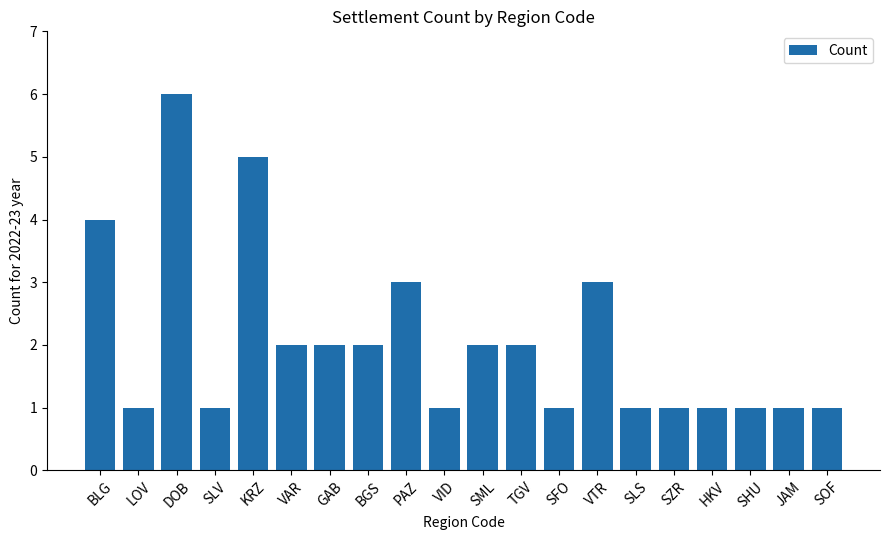

What is the approximate value at VTR?

3